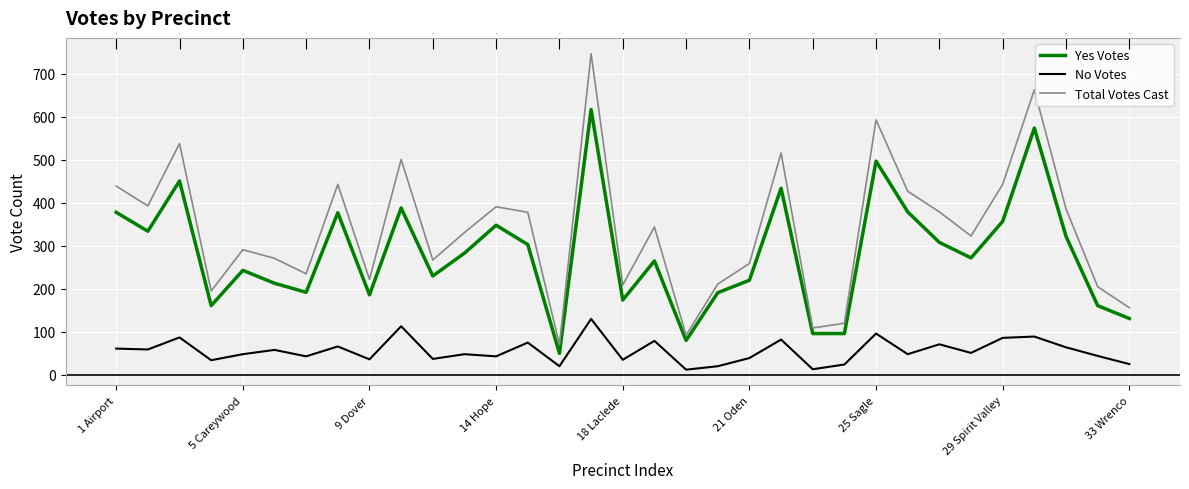

Which label corresponds to the largest value in the chart?

15